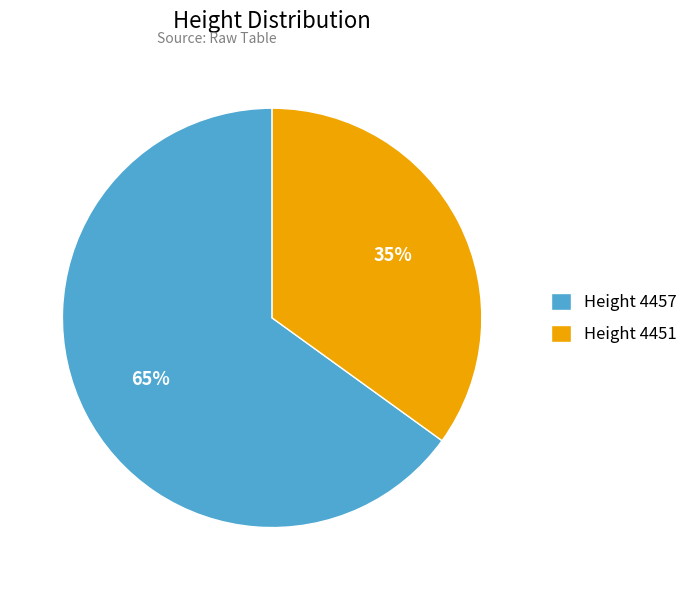

True or false: Height 4457 accounts for 65% of the total.

True